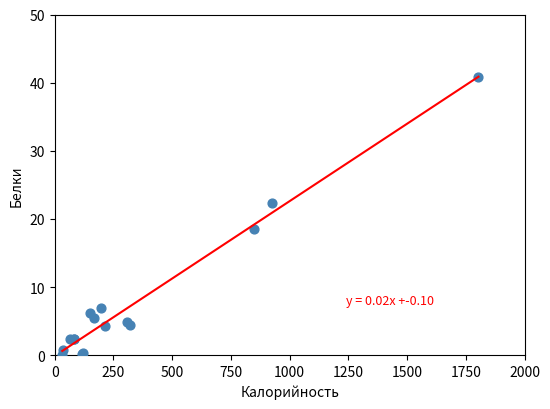

What Y value in the scatter plot is closest to 20?

18.5